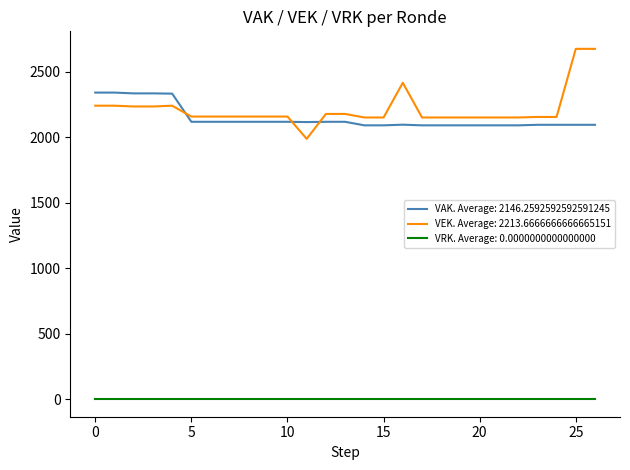

True or false: VEK. Average: 2213.6666666666665151 and VRK. Average: 0.0000000000000000 intersect in this chart.

False